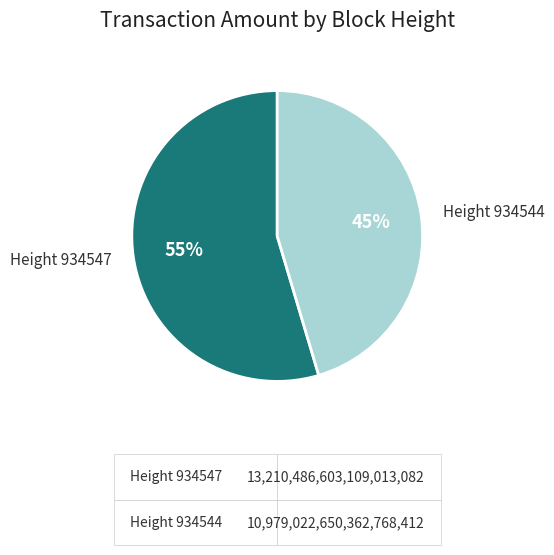

Count the number of slices in the pie.

2